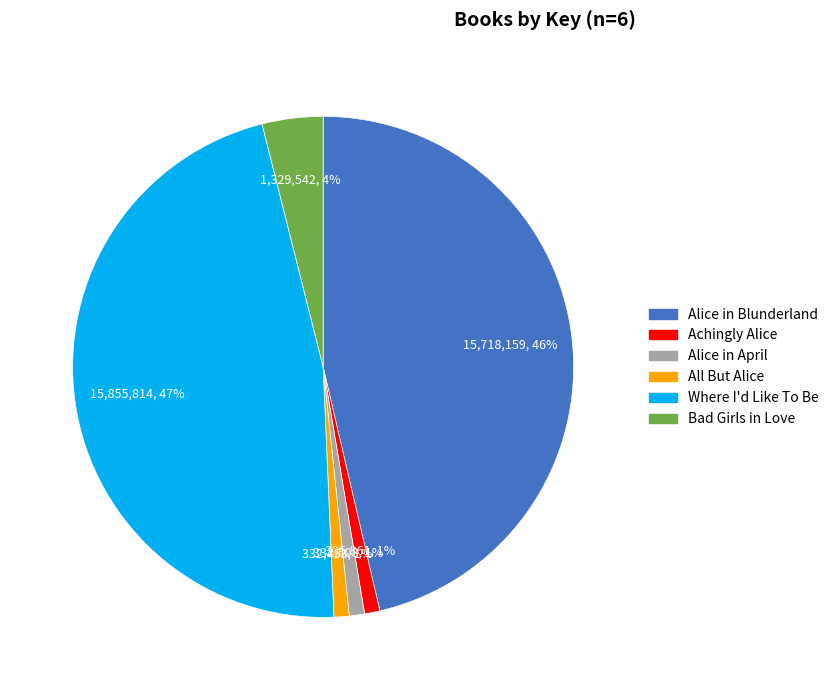

Combined, do Where I'd Like To Be and Alice in April account for over 50%?

No